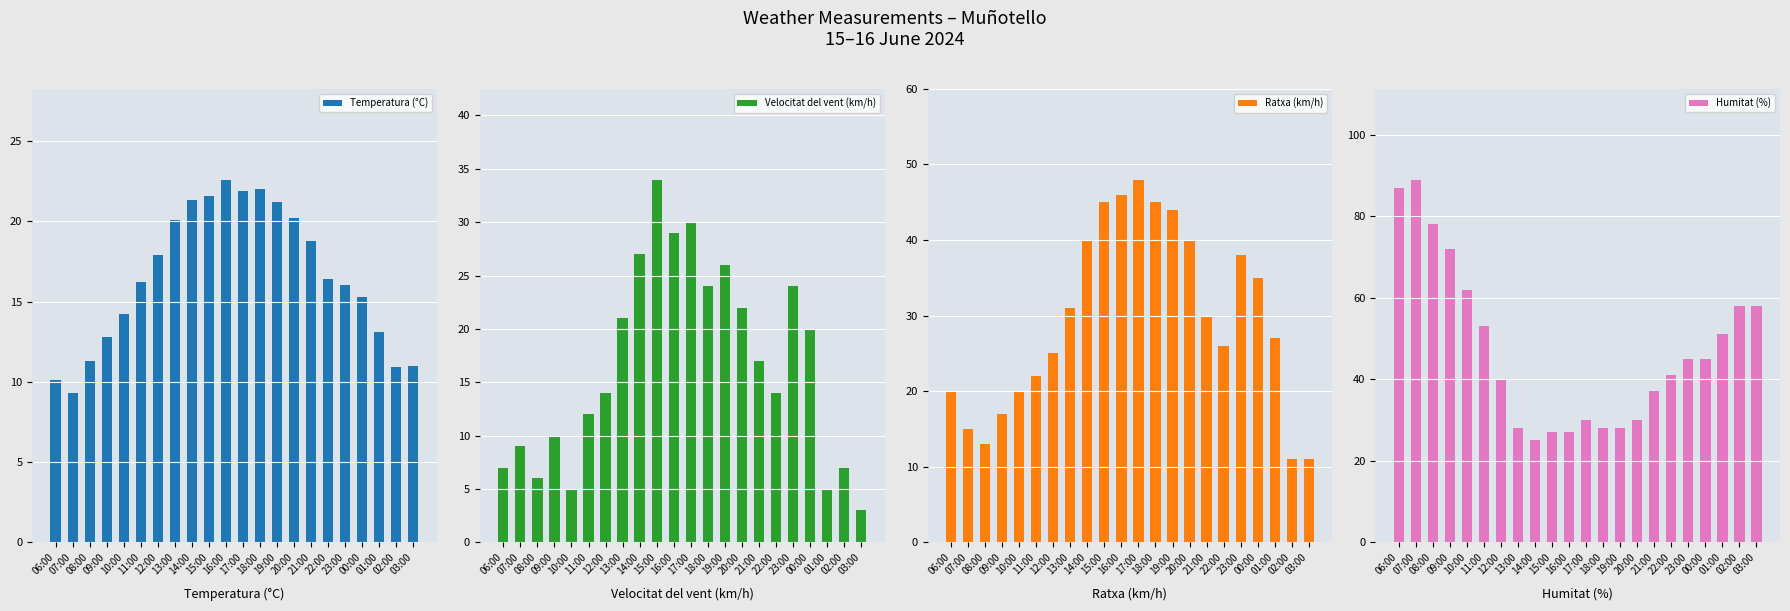

Reading right to left, transcribe all the data shown in this chart.

Temperatura (°C): 11.0	10.9	13.1	15.3	16.0	16.4	18.8	20.2	21.2	22.0	21.9	22.6	21.6	21.3	20.1	17.9	16.2	14.2	12.8	11.3	9.3	10.1
Velocitat del vent (km/h): 3.0	7.0	5.0	20.0	24.0	14.0	17.0	22.0	26.0	24.0	30.0	29.0	34.0	27.0	21.0	14.0	12.0	5.0	10.0	6.0	9.0	7.0
Ratxa (km/h): 11.0	11.0	27.0	35.0	38.0	26.0	30.0	40.0	44.0	45.0	48.0	46.0	45.0	40.0	31.0	25.0	22.0	20.0	17.0	13.0	15.0	20.0
Humitat (%): 58.0	58.0	51.0	45.0	45.0	41.0	37.0	30.0	28.0	28.0	30.0	27.0	27.0	25.0	28.0	40.0	53.0	62.0	72.0	78.0	89.0	87.0